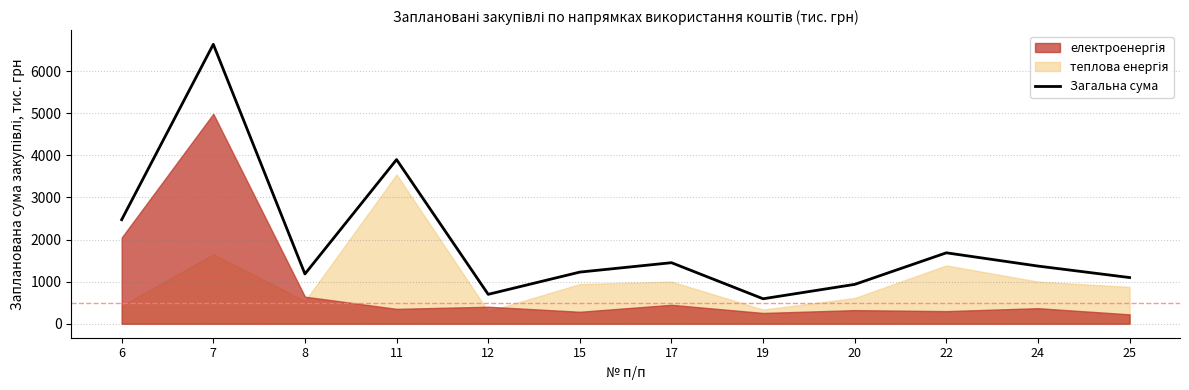

How many values are below 1369?

6